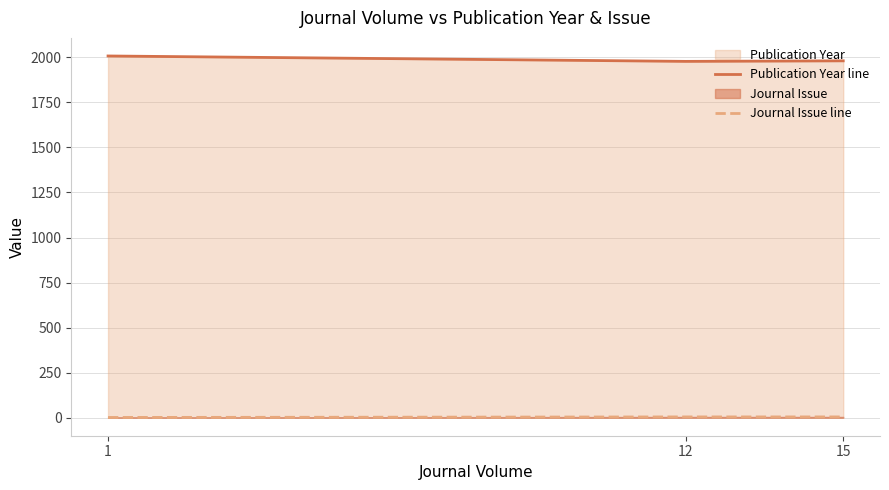

How many distinct data groups are displayed?

2